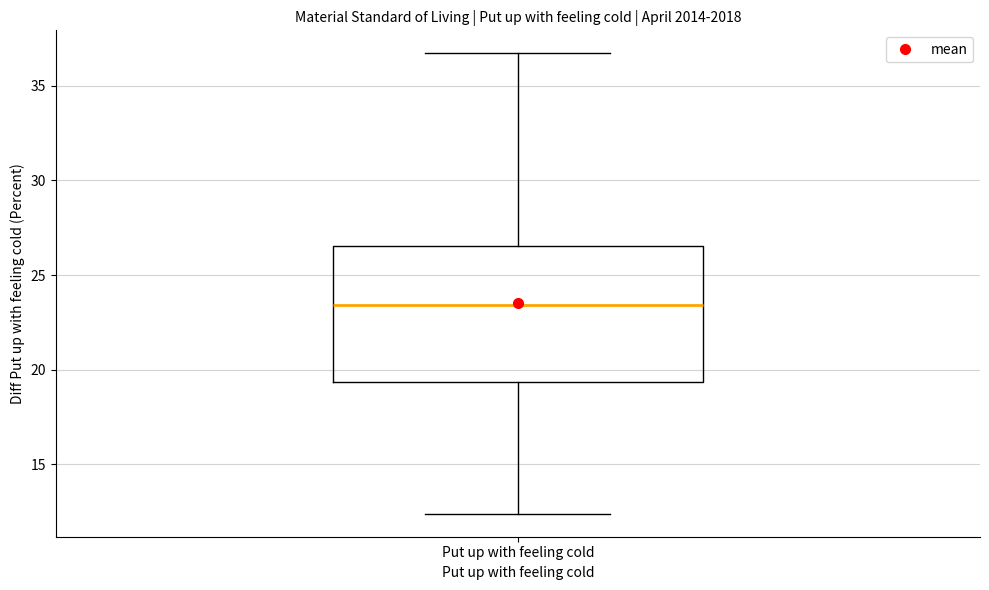

Read this box plot against the y-axis: the position of the median line, the range covered by the box, and the ends of both whiskers. The values are not printed on the chart, so give them approximately, as read against the axis.

median 23.5, box 19.5 to 26.5, whiskers 12.5 to 36.5